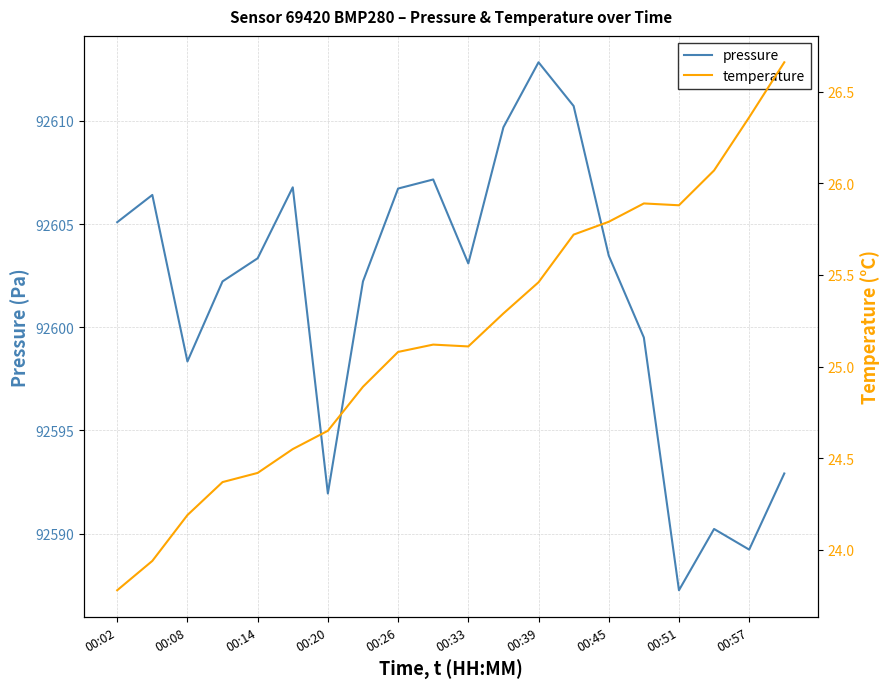

True or false: temperature and pressure intersect in this chart.

False